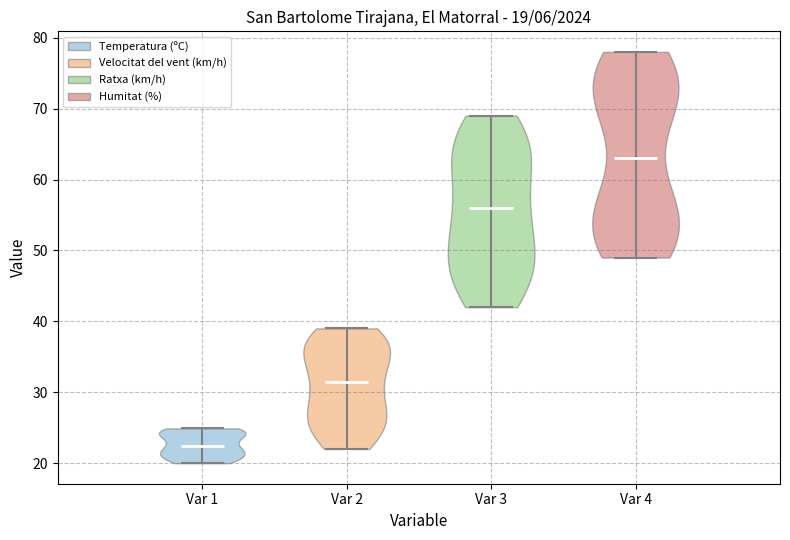

Which violin has the highest median line?

Var 4